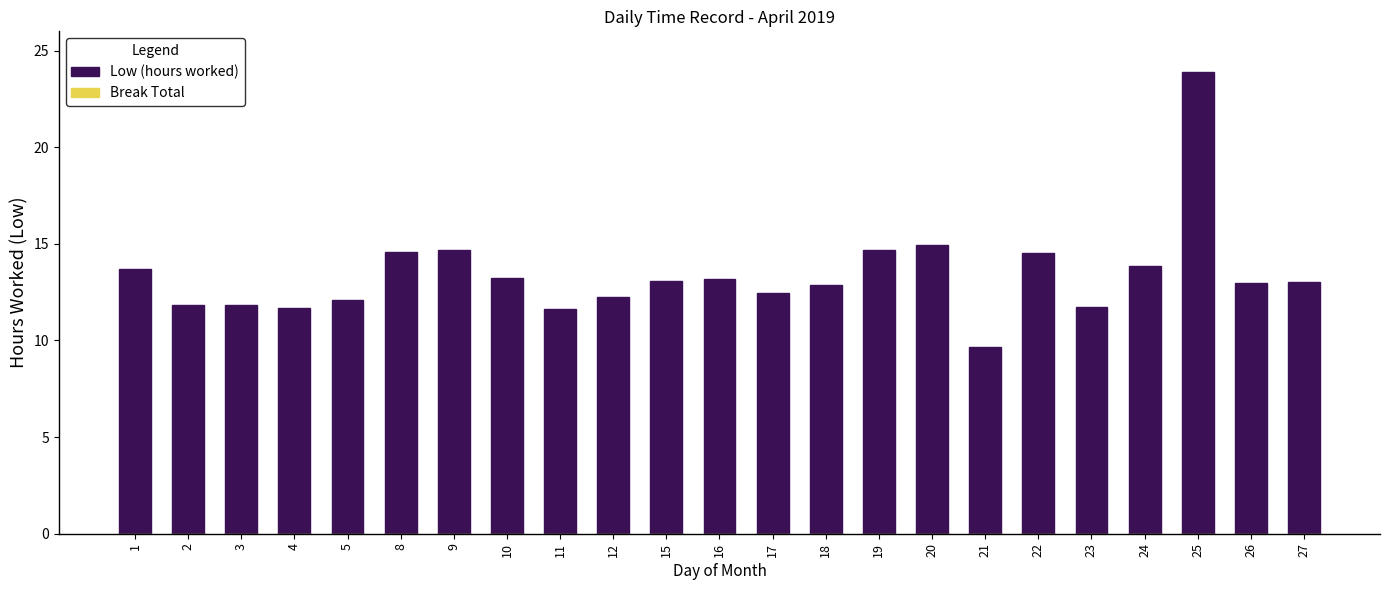

What value does the data have at 2?

11.8